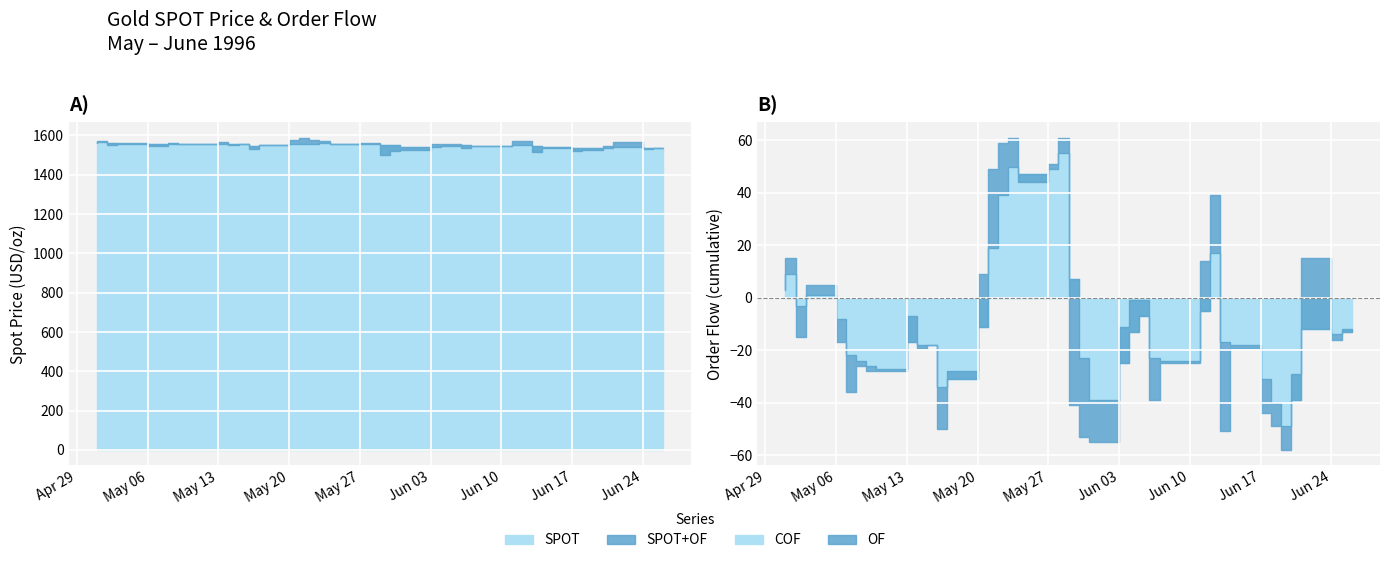

How many data points does each series have?

40